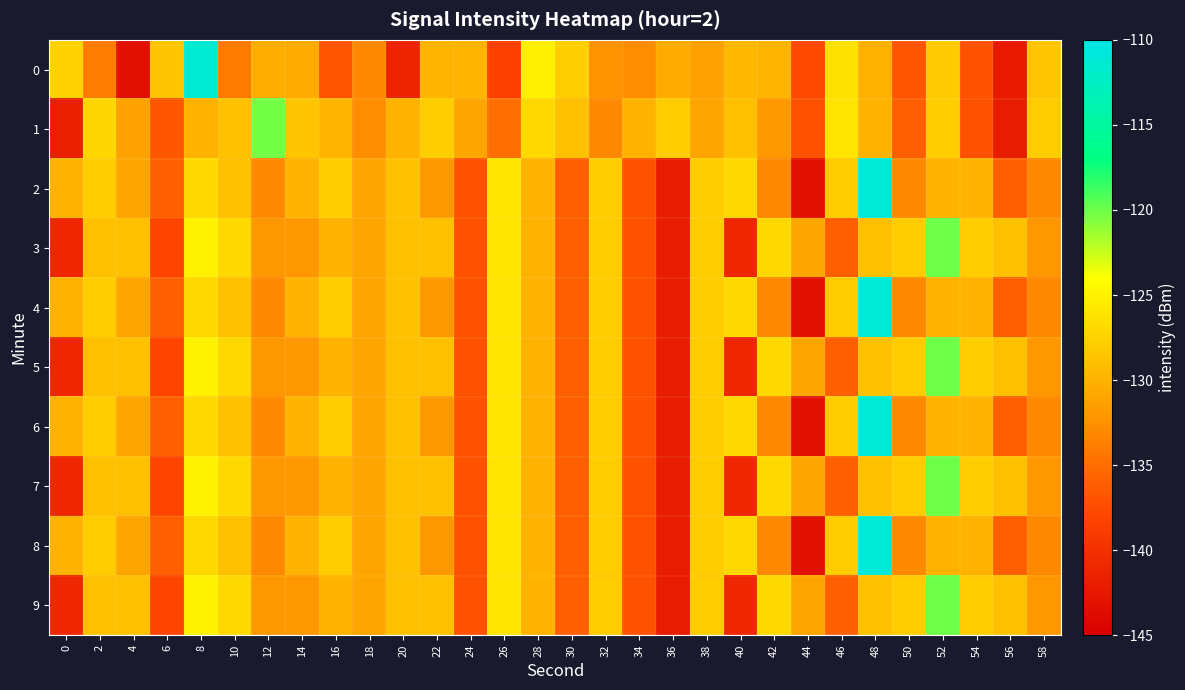

Reading left to right, list all the values displayed in this chart.

0: 0=-127.6	2=-133.9	4=-143.3	6=-128.5	8=-111.3	10=-133.9	12=-130.3	14=-130.6	16=-136.9	18=-133.0	20=-141.3	22=-129.8	24=-129.8	26=-138.4	28=-125.1	30=-127.7	32=-132.4	34=-132.8	36=-130.5	38=-131.2	40=-129.7	42=-129.8	44=-137.7	46=-126.4	48=-130.2	50=-136.7	52=-128.1	54=-137.0	56=-142.3	58=-128.4
1: 0=-141.9	2=-127.1	4=-131.2	6=-136.6	8=-129.9	10=-128.8	12=-120.2	14=-128.5	16=-129.8	18=-132.8	20=-130.0	22=-128.0	24=-131.0	26=-135.0	28=-127.0	30=-129.0	32=-133.0	34=-130.0	36=-128.0	38=-131.0	40=-129.0	42=-132.0	44=-137.0	46=-126.0	48=-130.0	50=-136.0	52=-128.0	54=-137.0	56=-142.0	58=-128.0
2: 0=-130.0	2=-128.0	4=-131.0	6=-136.0	8=-127.0	10=-129.0	12=-133.0	14=-130.0	16=-128.0	18=-131.0	20=-129.0	22=-132.0	24=-137.0	26=-126.0	28=-130.0	30=-136.0	32=-128.0	34=-137.0	36=-142.0	38=-128.0	40=-127.0	42=-133.0	44=-143.0	46=-128.0	48=-111.0	50=-133.0	52=-130.0	54=-130.0	56=-136.0	58=-133.0
3: 0=-141.0	2=-129.0	4=-129.0	6=-138.0	8=-125.0	10=-127.0	12=-132.0	14=-132.0	16=-130.0	18=-131.0	20=-129.0	22=-129.0	24=-137.0	26=-126.0	28=-130.0	30=-136.0	32=-128.0	34=-137.0	36=-142.0	38=-128.0	40=-141.0	42=-127.0	44=-131.0	46=-136.0	48=-129.0	50=-128.0	52=-120.0	54=-128.0	56=-129.0	58=-132.0
4: 0=-130.0	2=-128.0	4=-131.0	6=-136.0	8=-127.0	10=-129.0	12=-133.0	14=-130.0	16=-128.0	18=-131.0	20=-129.0	22=-132.0	24=-137.0	26=-126.0	28=-130.0	30=-136.0	32=-128.0	34=-137.0	36=-142.0	38=-128.0	40=-127.0	42=-133.0	44=-143.0	46=-128.0	48=-111.0	50=-133.0	52=-130.0	54=-130.0	56=-136.0	58=-133.0
5: 0=-141.0	2=-129.0	4=-129.0	6=-138.0	8=-125.0	10=-127.0	12=-132.0	14=-132.0	16=-130.0	18=-131.0	20=-129.0	22=-129.0	24=-137.0	26=-126.0	28=-130.0	30=-136.0	32=-128.0	34=-137.0	36=-142.0	38=-128.0	40=-141.0	42=-127.0	44=-131.0	46=-136.0	48=-129.0	50=-128.0	52=-120.0	54=-128.0	56=-129.0	58=-132.0
6: 0=-130.0	2=-128.0	4=-131.0	6=-136.0	8=-127.0	10=-129.0	12=-133.0	14=-130.0	16=-128.0	18=-131.0	20=-129.0	22=-132.0	24=-137.0	26=-126.0	28=-130.0	30=-136.0	32=-128.0	34=-137.0	36=-142.0	38=-128.0	40=-127.0	42=-133.0	44=-143.0	46=-128.0	48=-111.0	50=-133.0	52=-130.0	54=-130.0	56=-136.0	58=-133.0
7: 0=-141.0	2=-129.0	4=-129.0	6=-138.0	8=-125.0	10=-127.0	12=-132.0	14=-132.0	16=-130.0	18=-131.0	20=-129.0	22=-129.0	24=-137.0	26=-126.0	28=-130.0	30=-136.0	32=-128.0	34=-137.0	36=-142.0	38=-128.0	40=-141.0	42=-127.0	44=-131.0	46=-136.0	48=-129.0	50=-128.0	52=-120.0	54=-128.0	56=-129.0	58=-132.0
8: 0=-130.0	2=-128.0	4=-131.0	6=-136.0	8=-127.0	10=-129.0	12=-133.0	14=-130.0	16=-128.0	18=-131.0	20=-129.0	22=-132.0	24=-137.0	26=-126.0	28=-130.0	30=-136.0	32=-128.0	34=-137.0	36=-142.0	38=-128.0	40=-127.0	42=-133.0	44=-143.0	46=-128.0	48=-111.0	50=-133.0	52=-130.0	54=-130.0	56=-136.0	58=-133.0
9: 0=-141.0	2=-129.0	4=-129.0	6=-138.0	8=-125.0	10=-127.0	12=-132.0	14=-132.0	16=-130.0	18=-131.0	20=-129.0	22=-129.0	24=-137.0	26=-126.0	28=-130.0	30=-136.0	32=-128.0	34=-137.0	36=-142.0	38=-128.0	40=-141.0	42=-127.0	44=-131.0	46=-136.0	48=-129.0	50=-128.0	52=-120.0	54=-128.0	56=-129.0	58=-132.0